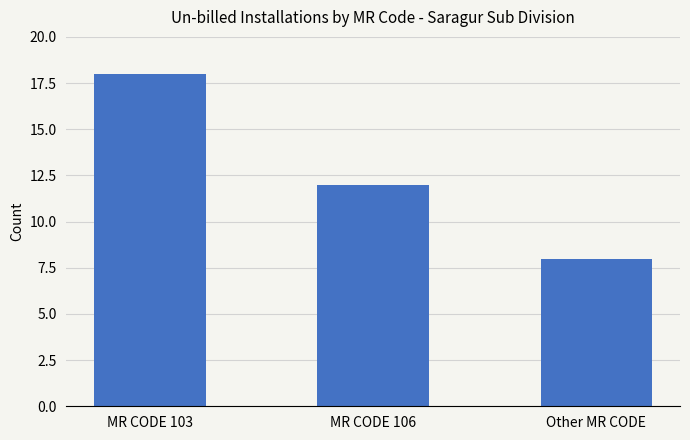

What is the maximum value shown in the chart?

18